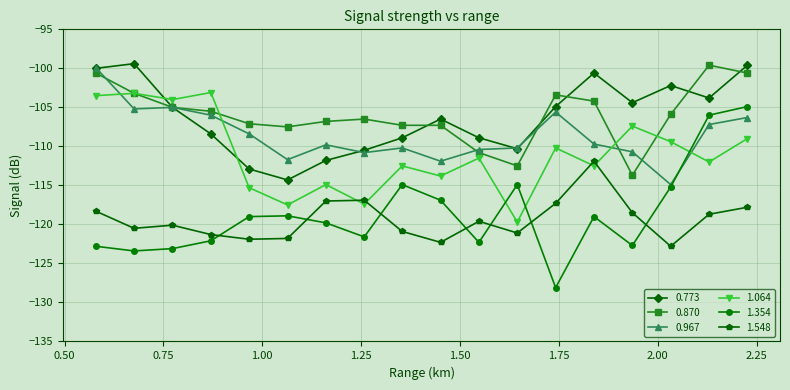

What is the value of the 1.548 point at the 12th from the left?

-121.1